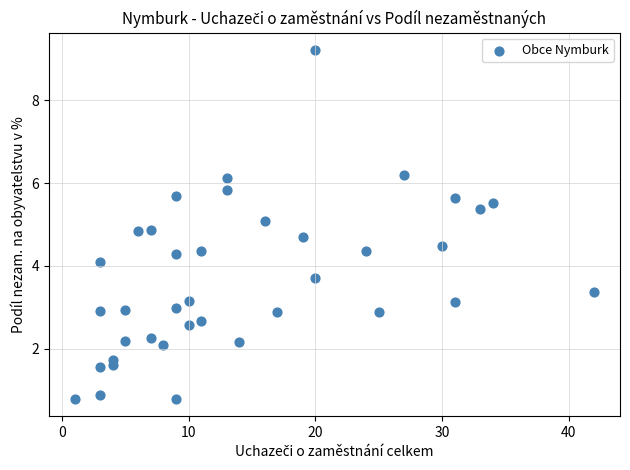

What is the range of X values (max minus min)?

41.0